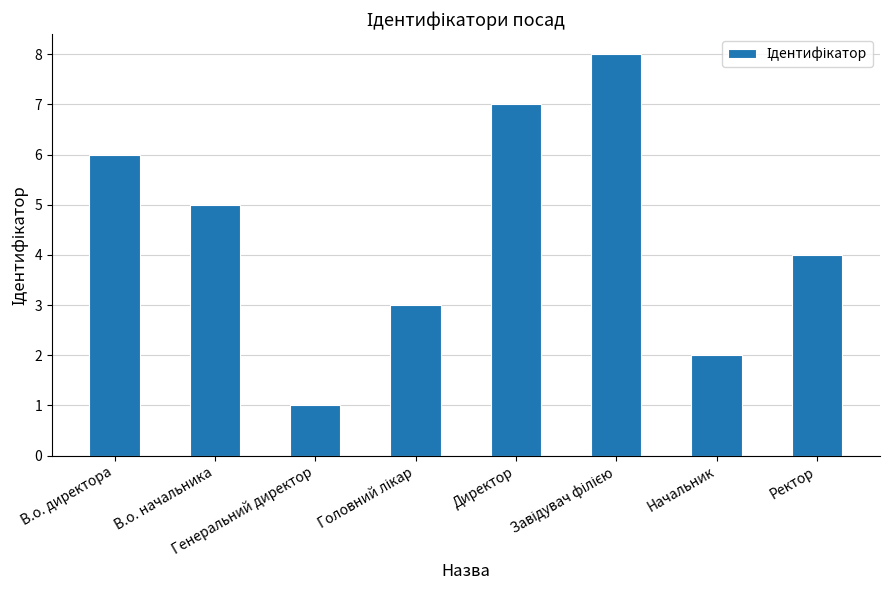

What is the ratio of the value at Начальник to the value at В.о. начальника?

0.4